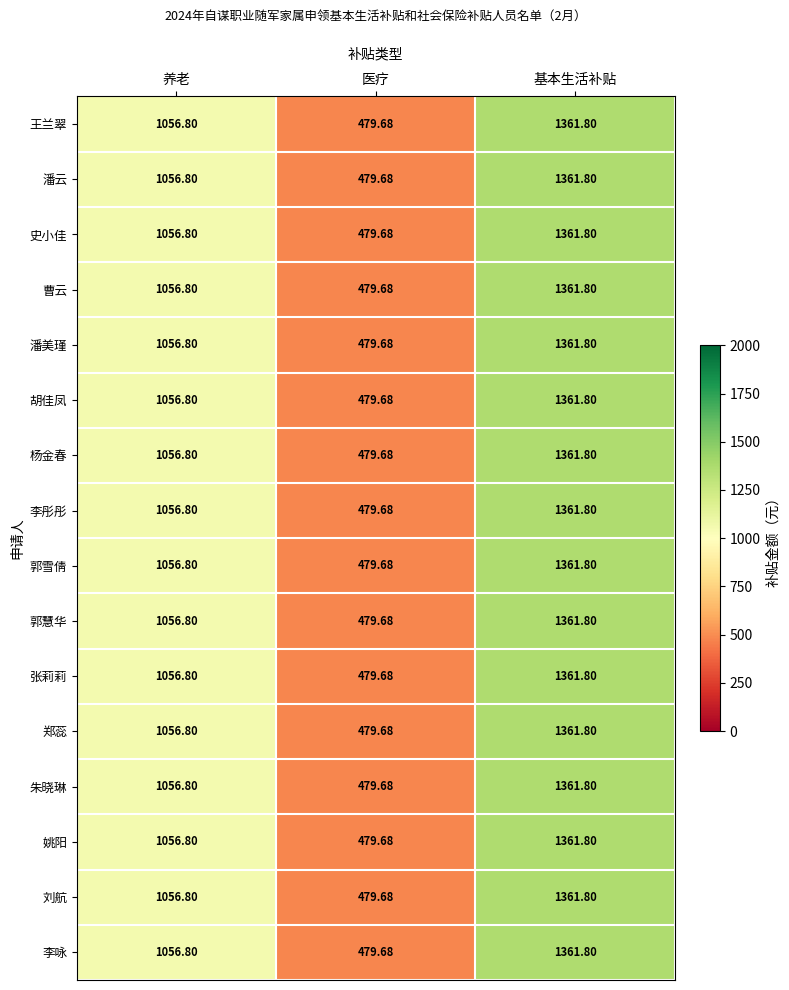

What is the greatest value displayed?

1361.8